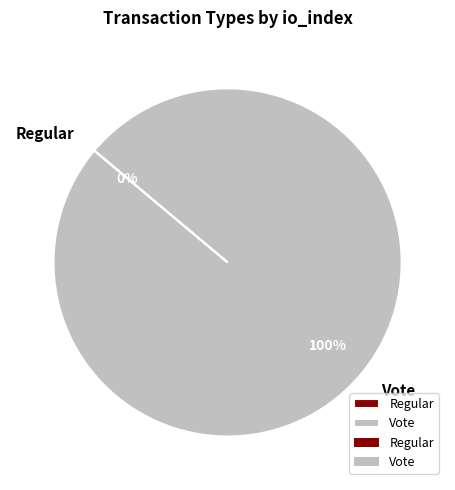

What percentage is NOT represented by Regular?

100.0%